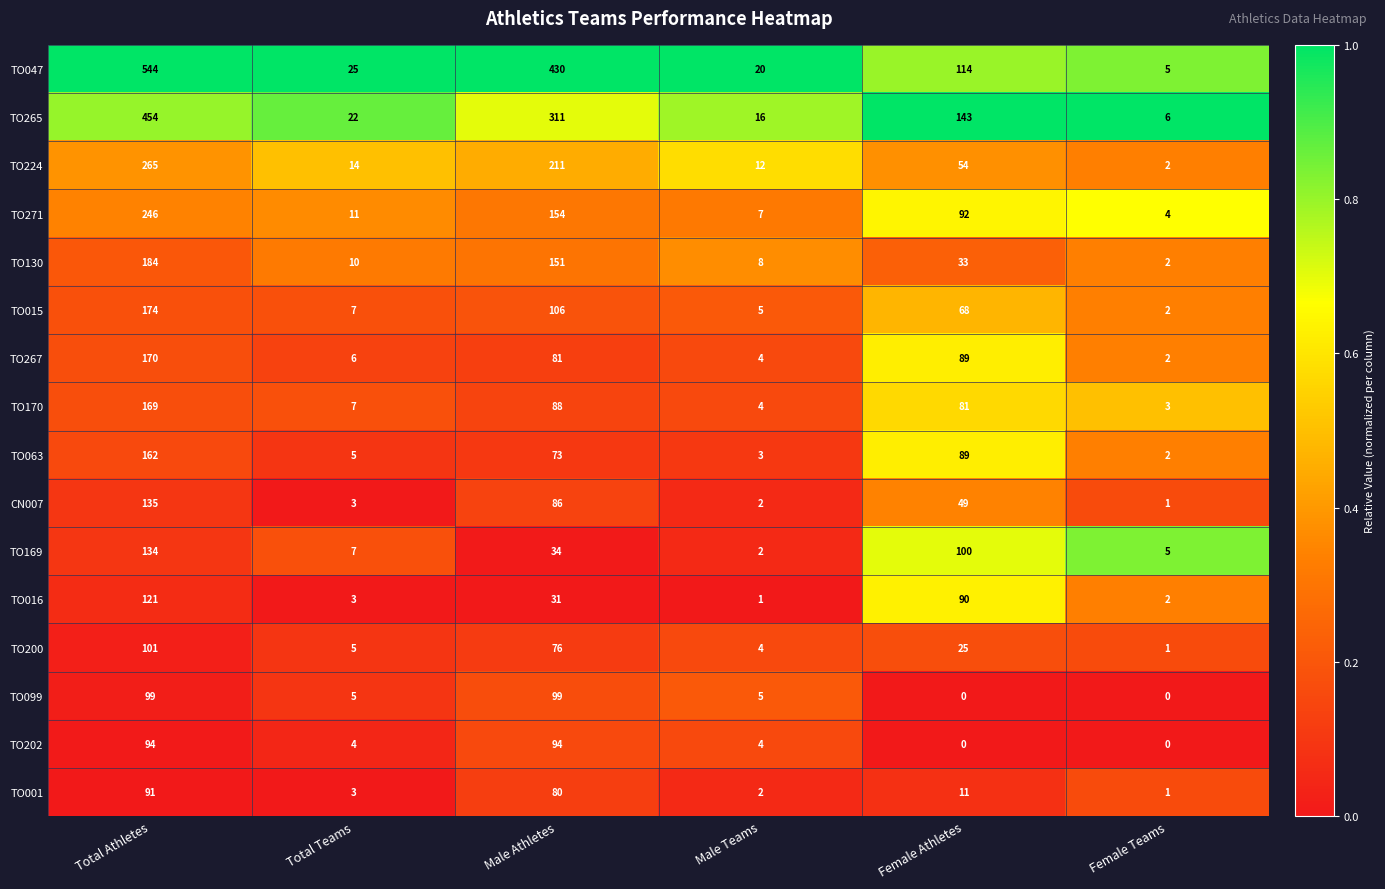

What is the greatest value displayed?

544